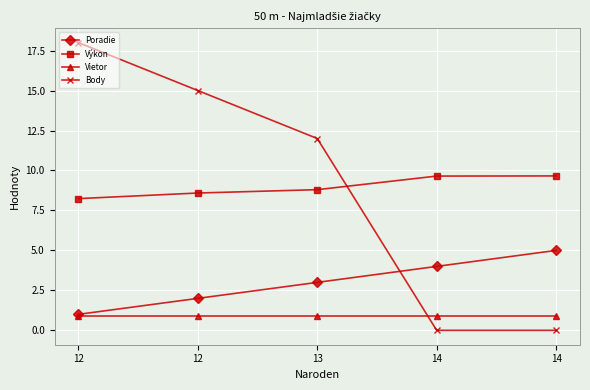

Reading right to left, extract all data points from this chart.

Poradie: 5.0	4.0	3.0	2.0	1.0
Výkon: 9.7	9.7	8.8	8.6	8.2
Vietor: 0.9	0.9	0.9	0.9	0.9
Body: 0.0	0.0	12.0	15.0	18.0